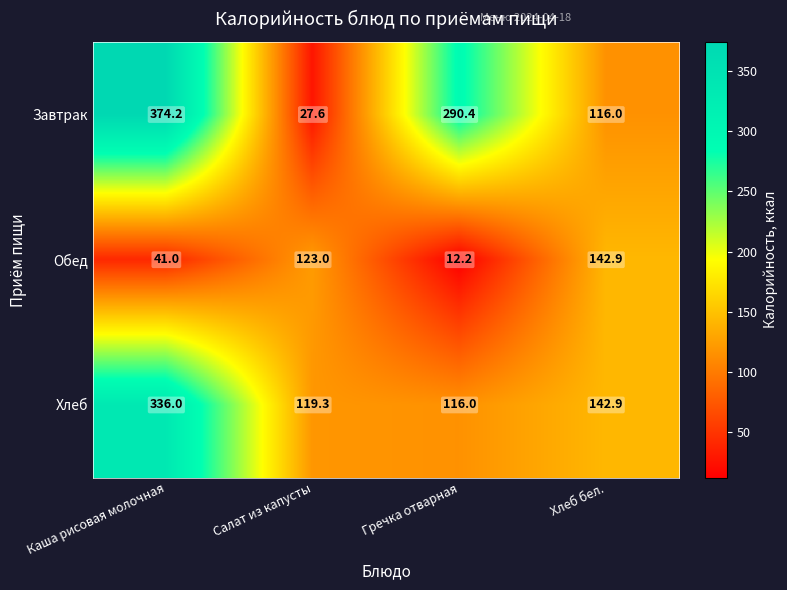

List the series in order of their peak value, lowest first.

Обед, Хлеб, Завтрак